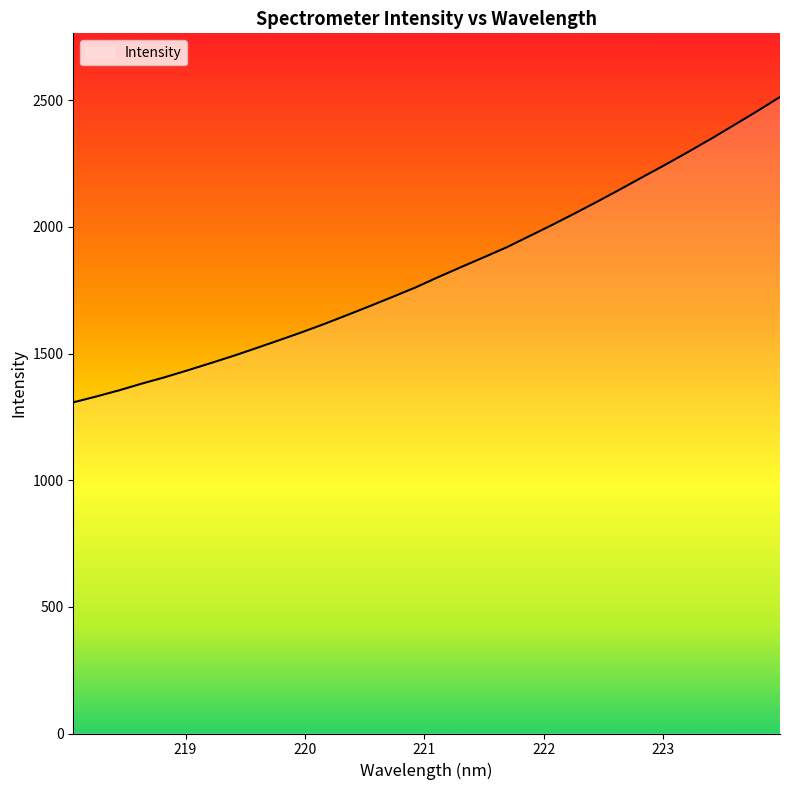

What is the smallest value displayed?

1307.3